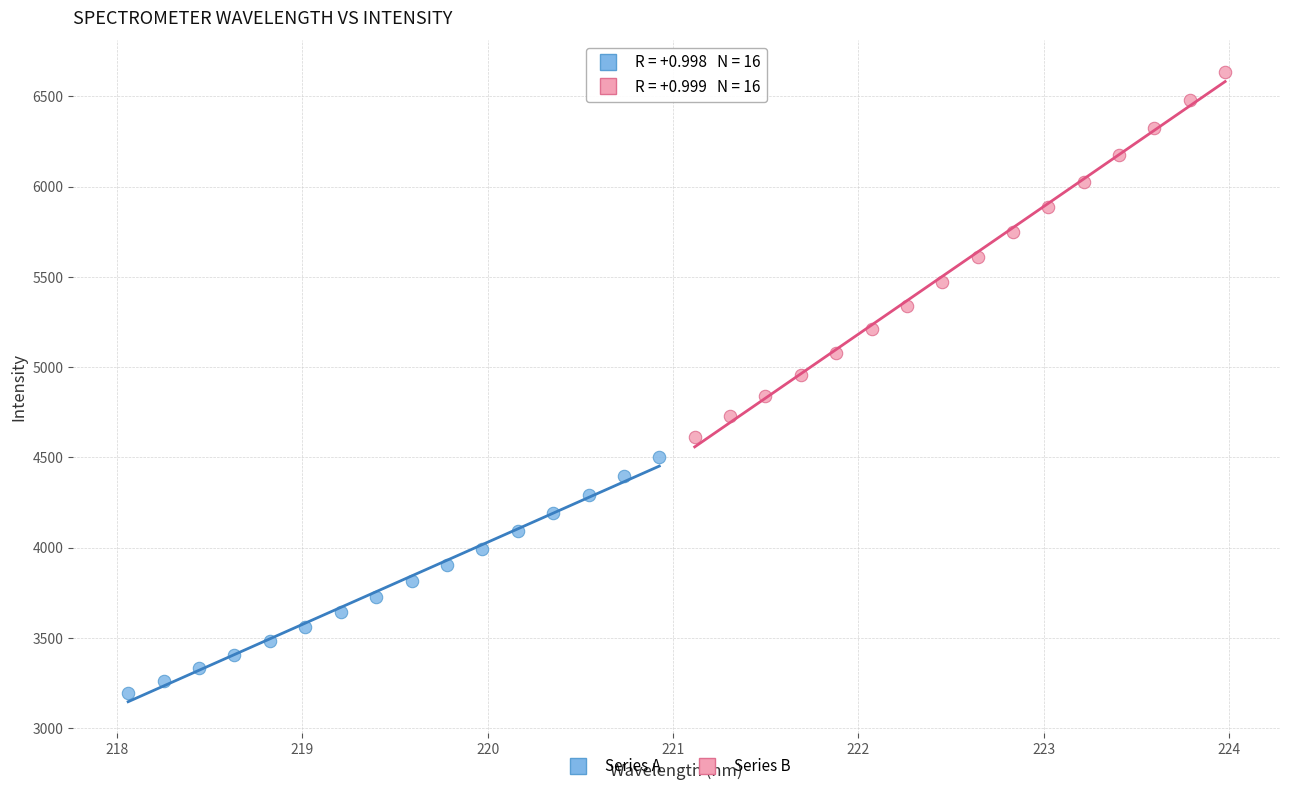

What are all the series names shown in the legend?

Series A, Series B